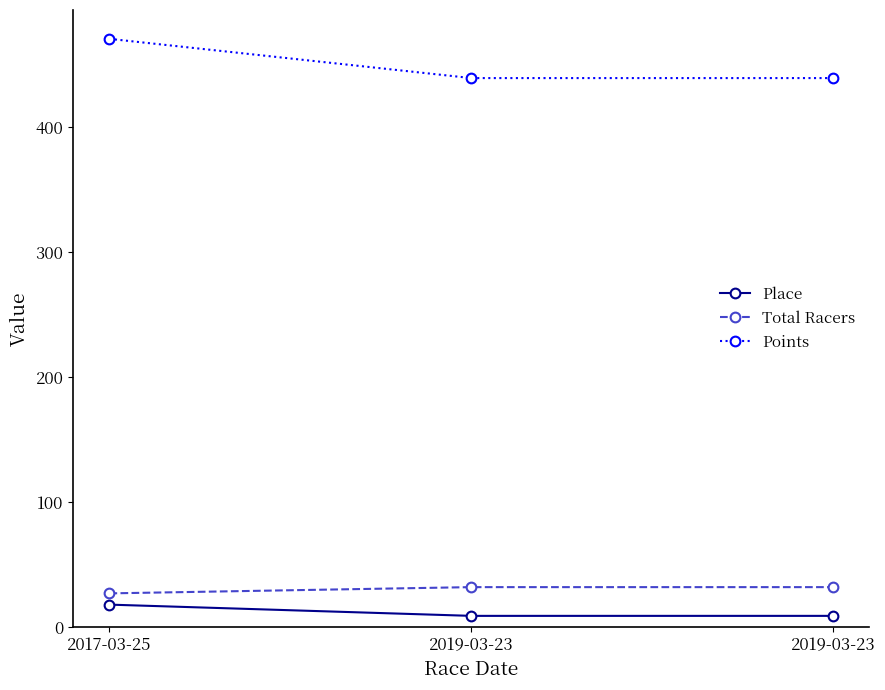

Reading left to right, extract all data points from this chart.

Place: 18.0	9.0	9.0
Total Racers: 27.0	32.0	32.0
Points: 470.8	439.4	439.4